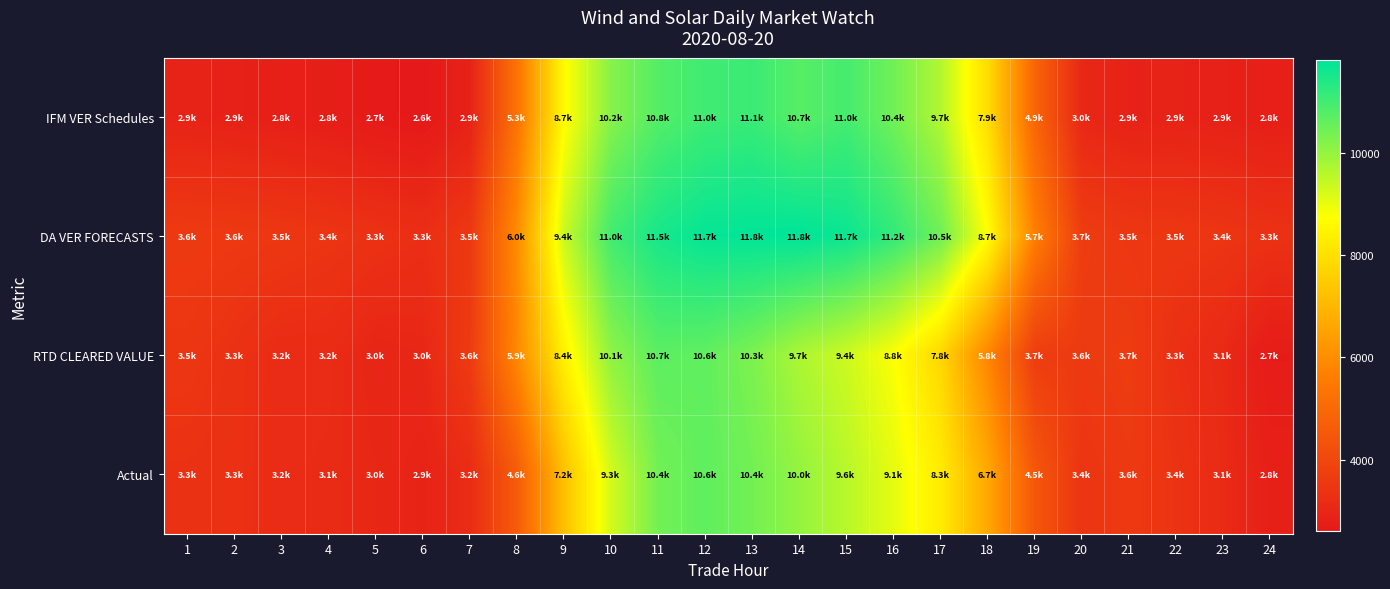

Rank the series by their maximum value, from lowest to highest.

Actual, RTD CLEARED VALUE, IFM VER Schedules, DA VER FORECASTS